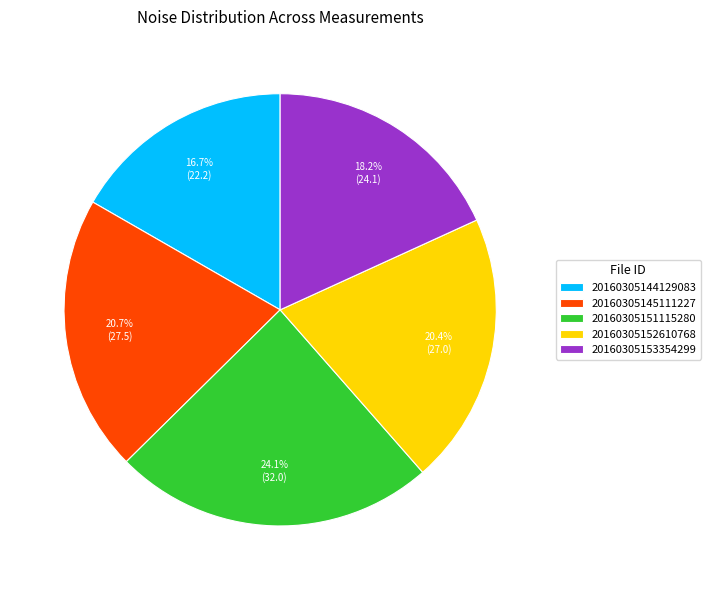

What percentage is the 20160305151115280 slice, to the nearest percent?

24%